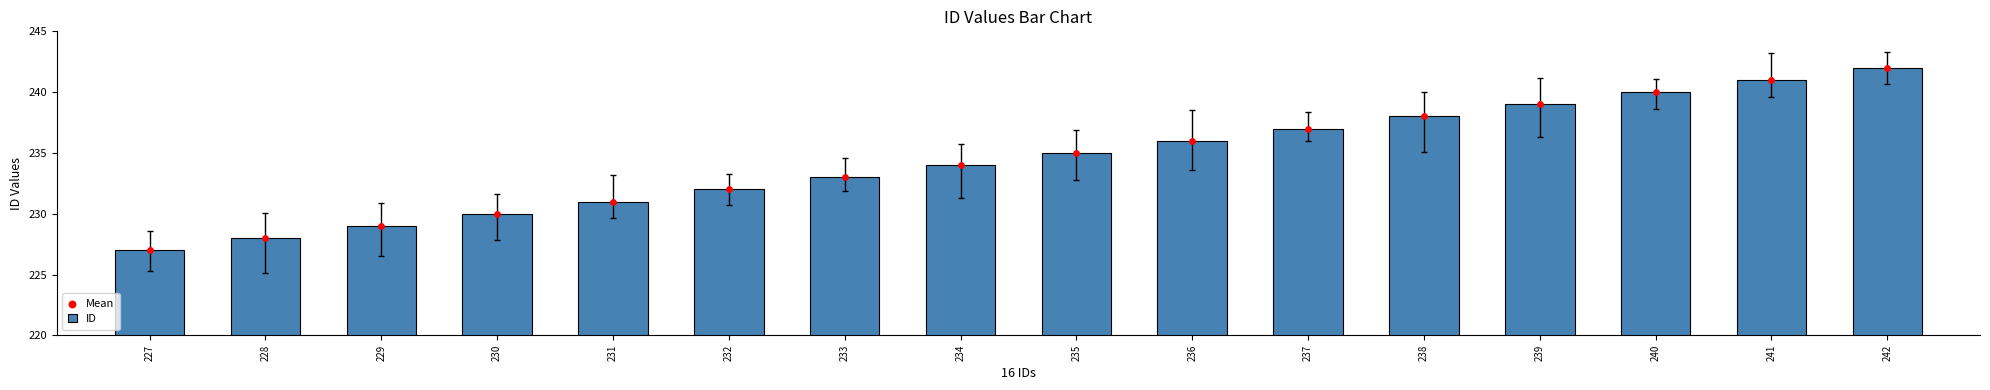

What are all the series names shown in the legend?

ID, Mean